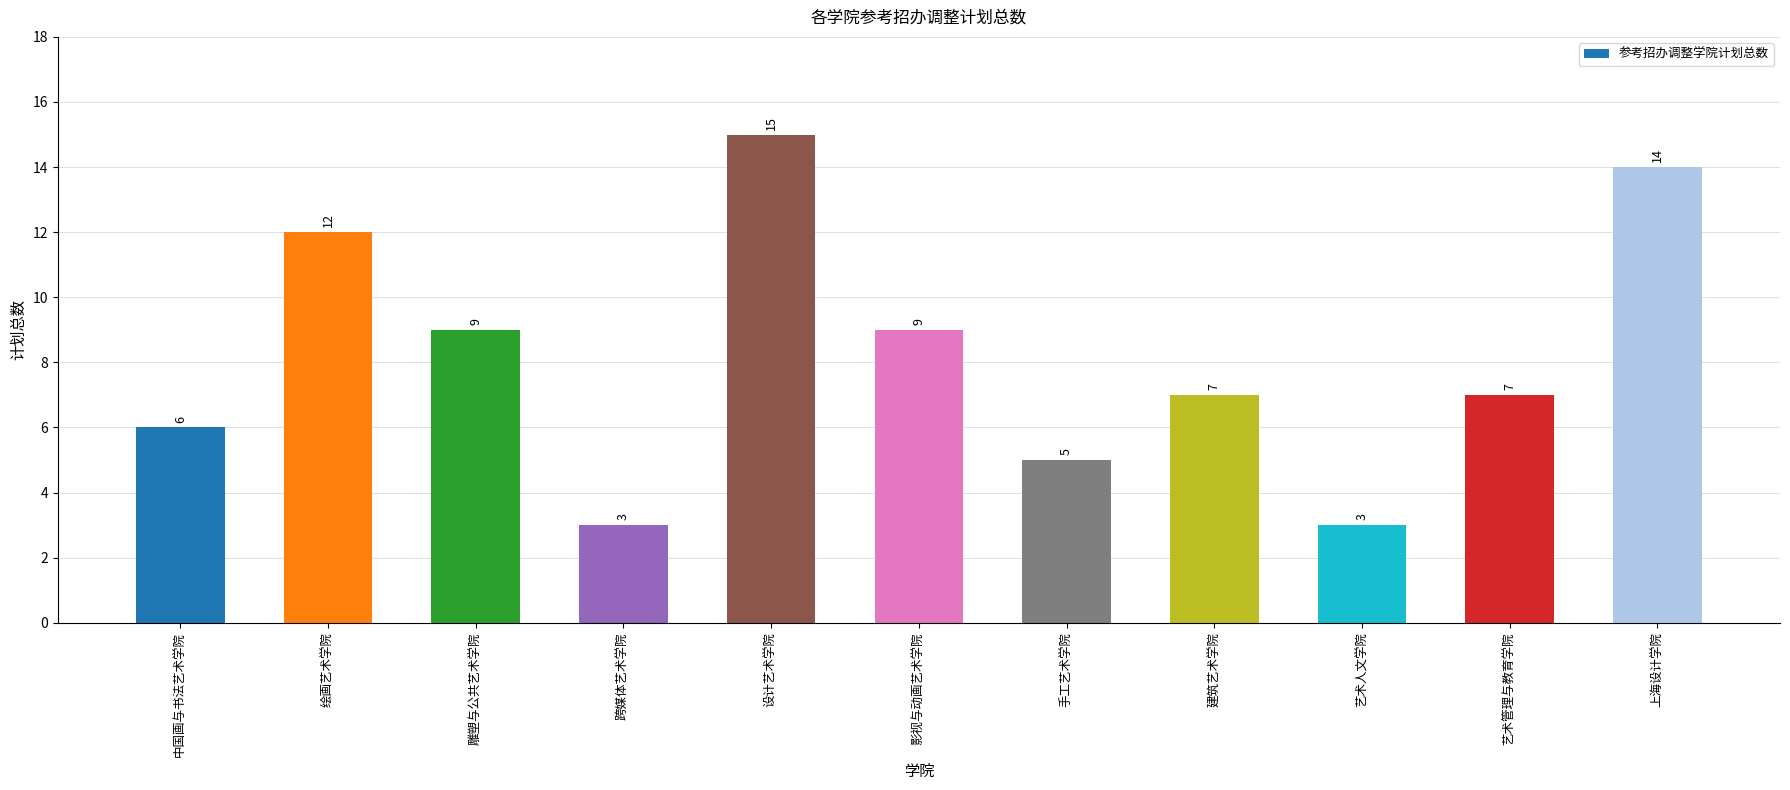

Is it true that the value at 跨媒体艺术学院 is 5?

False